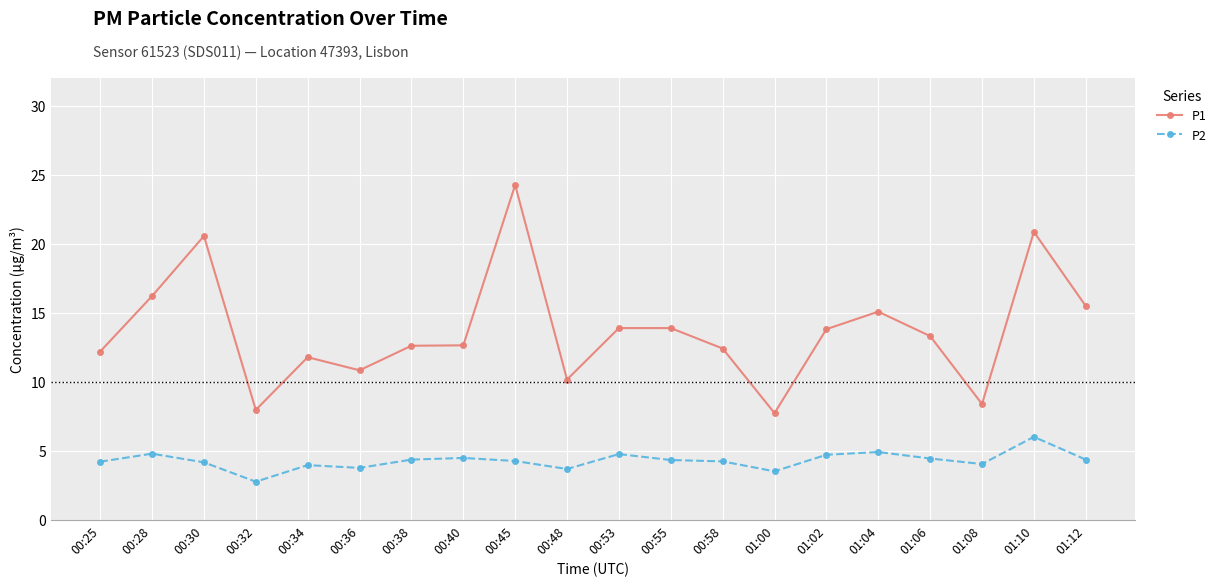

What is the difference between the maximum and minimum values in the P1 series?

16.5